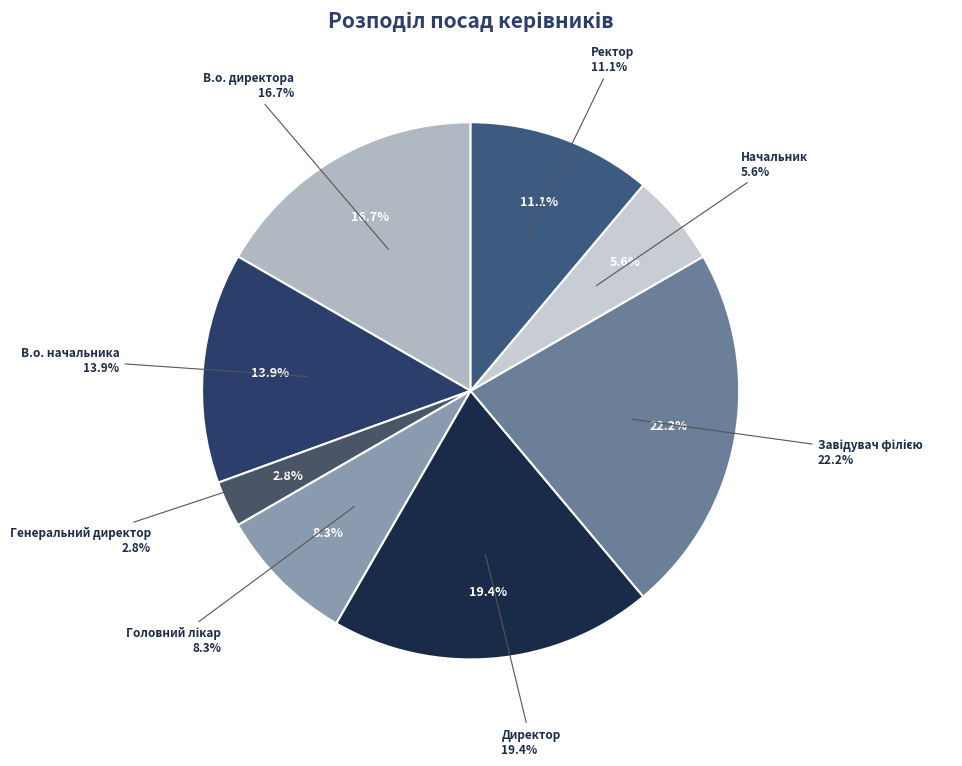

Combined, do Головний лікар and Ректор account for over 50%?

No